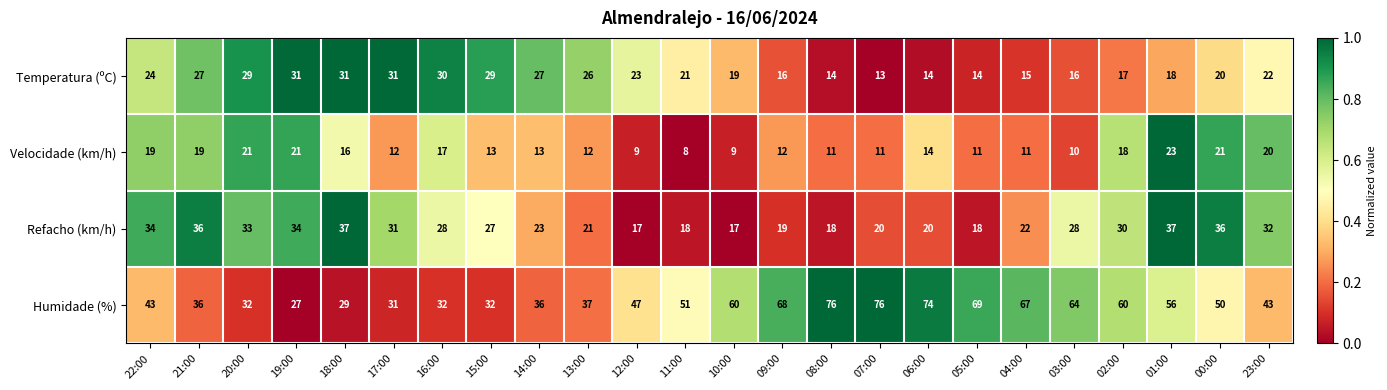

Which series has the widest spread of values?

Humidade (%)